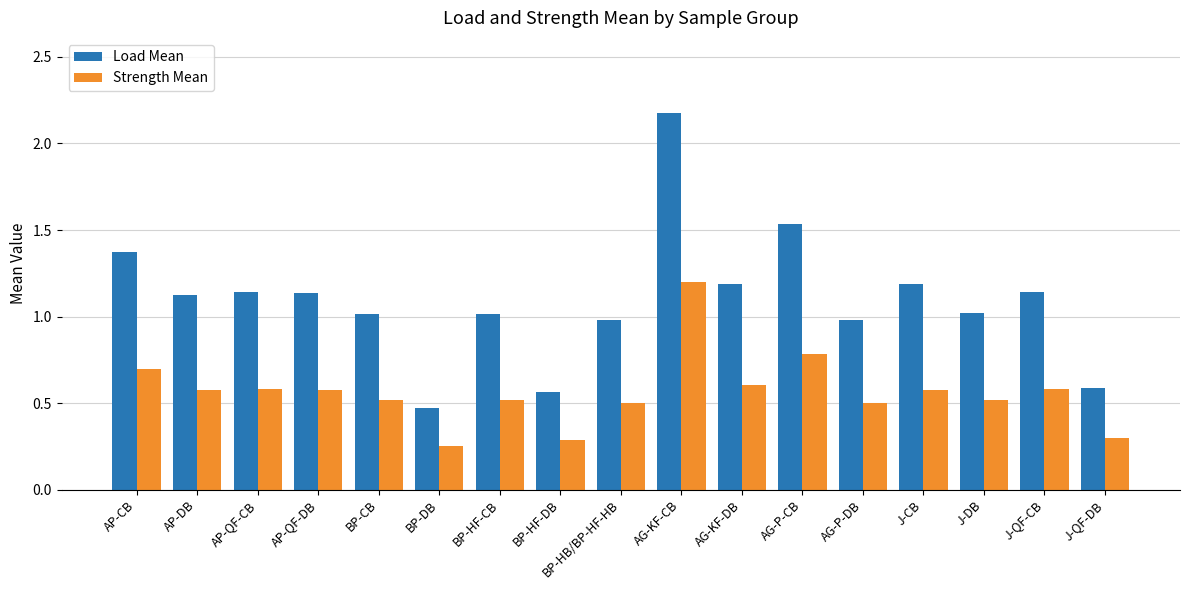

What is the difference between the maximum and minimum values in the Load Mean series?

1.7